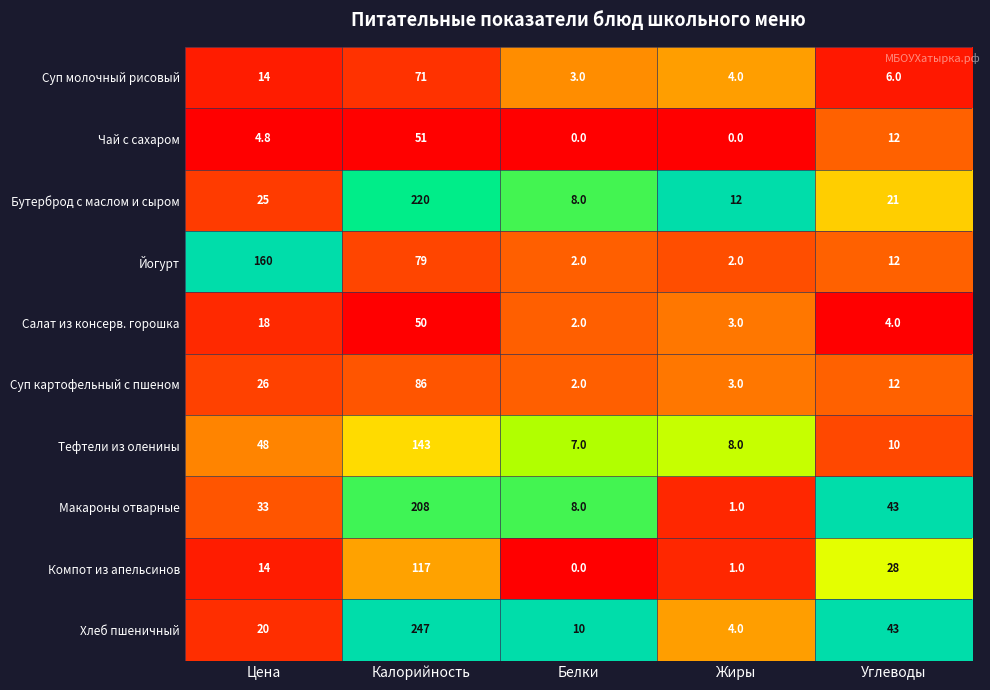

Where is Тефтели из оленины nearest to the value 75?

Цена